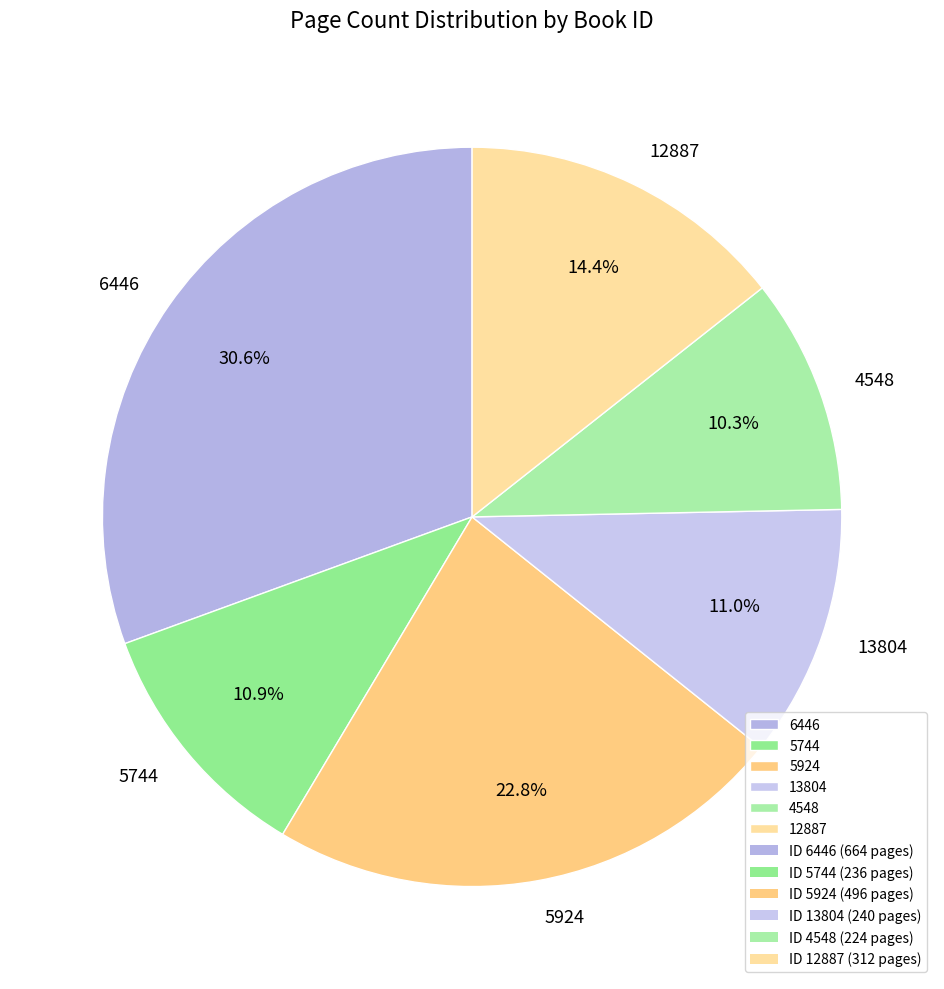

Is the sum of 5744 and 6446 greater than half?

No